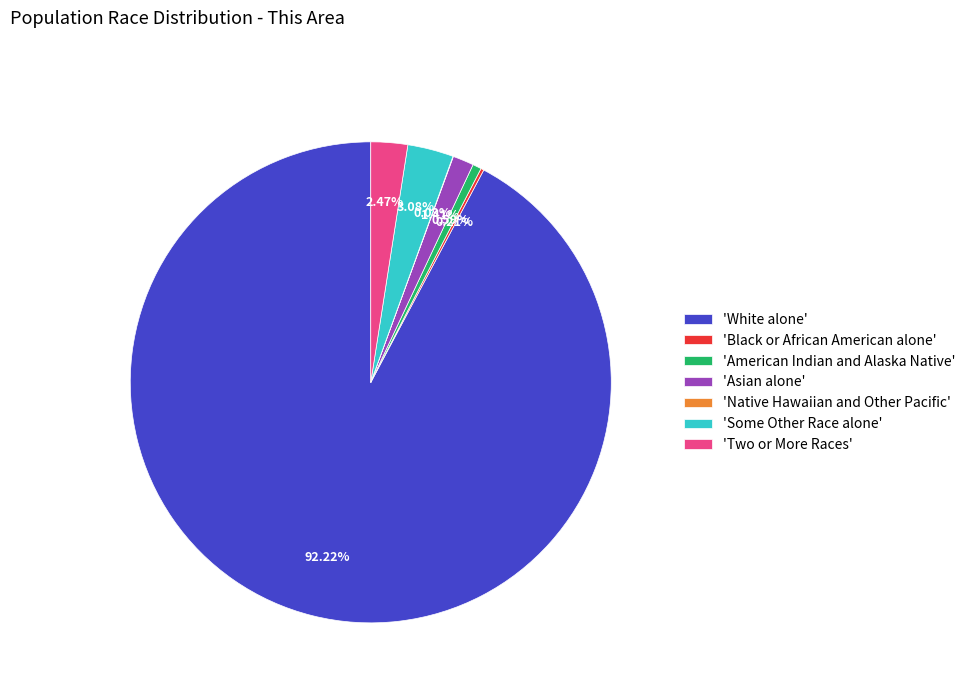

Is 'White alone' the majority of the pie?

Yes